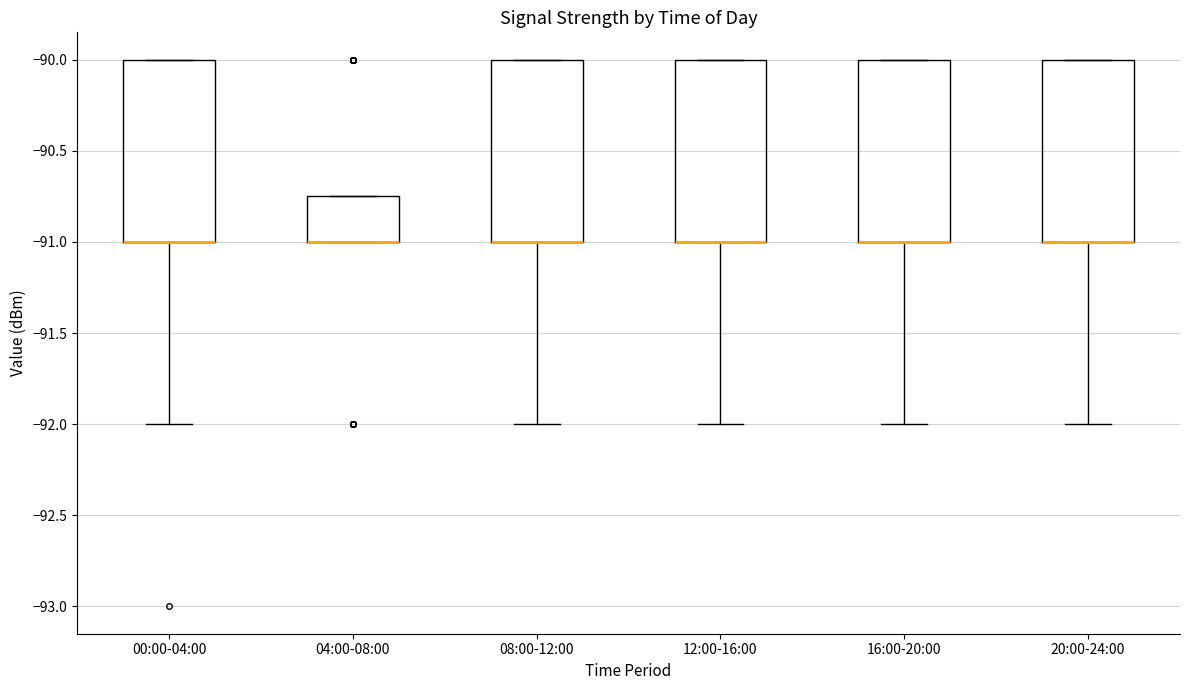

Reading left to right, read every box against the y-axis: the position of its median line, the range the box covers, and the ends of its whiskers. The values are not printed on the chart, so give them approximately, as read against the axis.

00:00-04:00: median -91.00 (drawn on the box's lower edge), box -91.00 to -90.00, whiskers -92.00 to -90.00
04:00-08:00: median -91.00 (drawn on the box's lower edge), box -91.00 to -90.75, whiskers -91.00 to -90.75
08:00-12:00: median -91.00 (drawn on the box's lower edge), box -91.00 to -90.00, whiskers -92.00 to -90.00
12:00-16:00: median -91.00 (drawn on the box's lower edge), box -91.00 to -90.00, whiskers -92.00 to -90.00
16:00-20:00: median -91.00 (drawn on the box's lower edge), box -91.00 to -90.00, whiskers -92.00 to -90.00
20:00-24:00: median -91.00 (drawn on the box's lower edge), box -91.00 to -90.00, whiskers -92.00 to -90.00